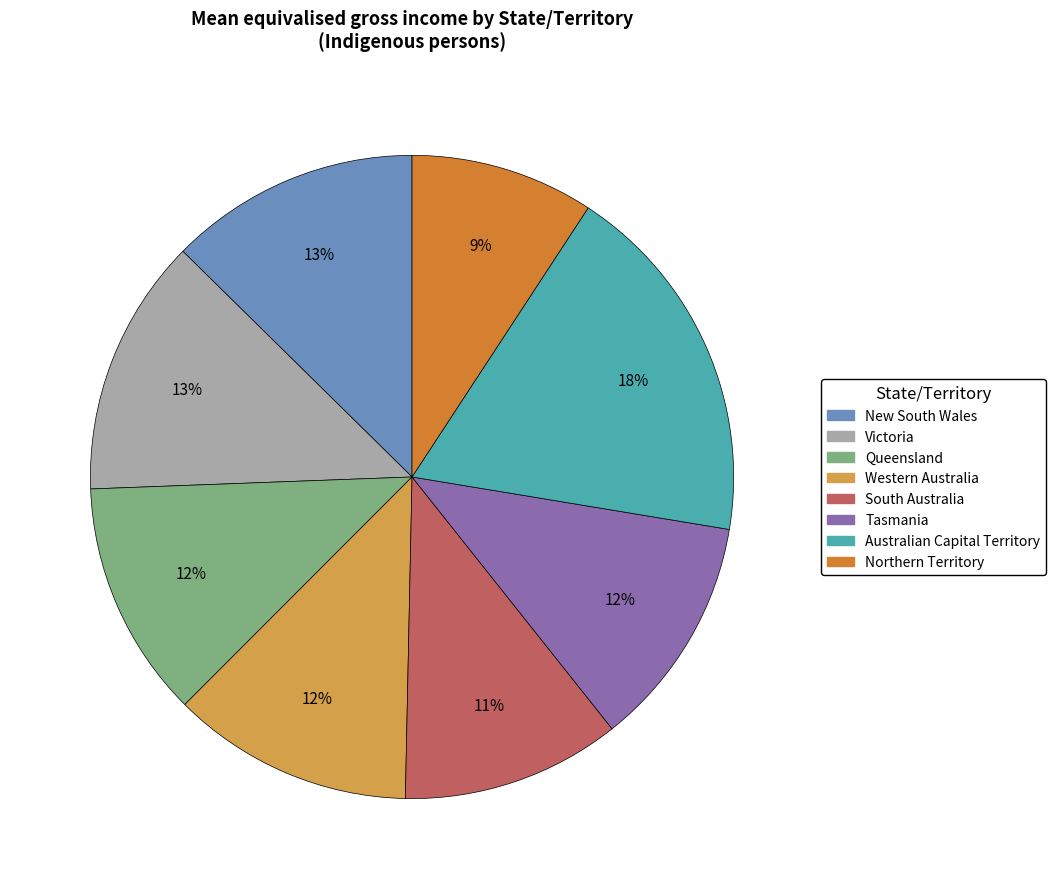

Is it true that Northern Territory is 9% of the pie?

True